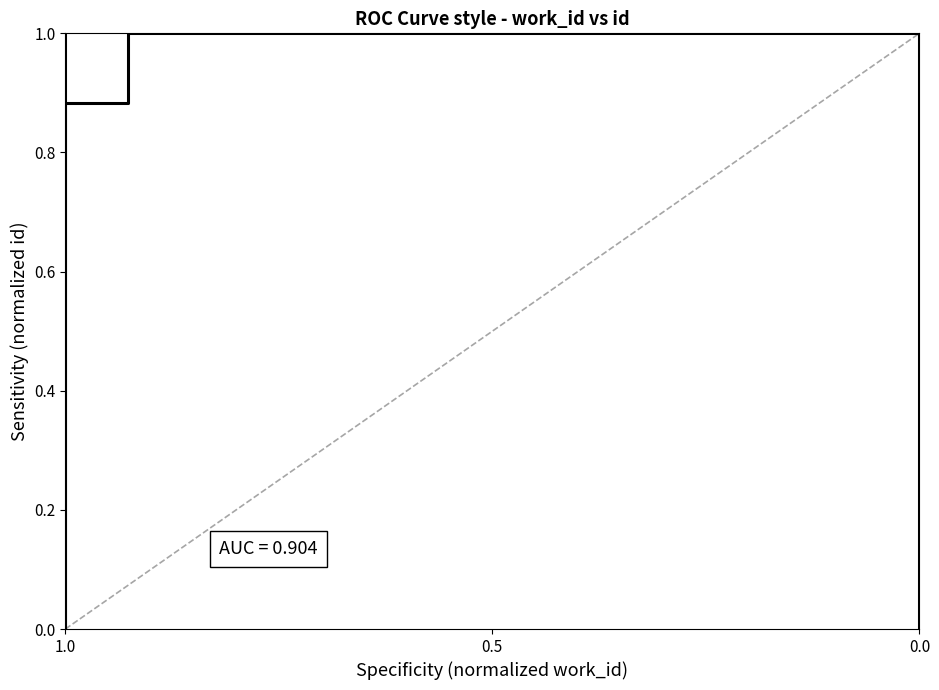

Count the values in the range 0 to 1.

5